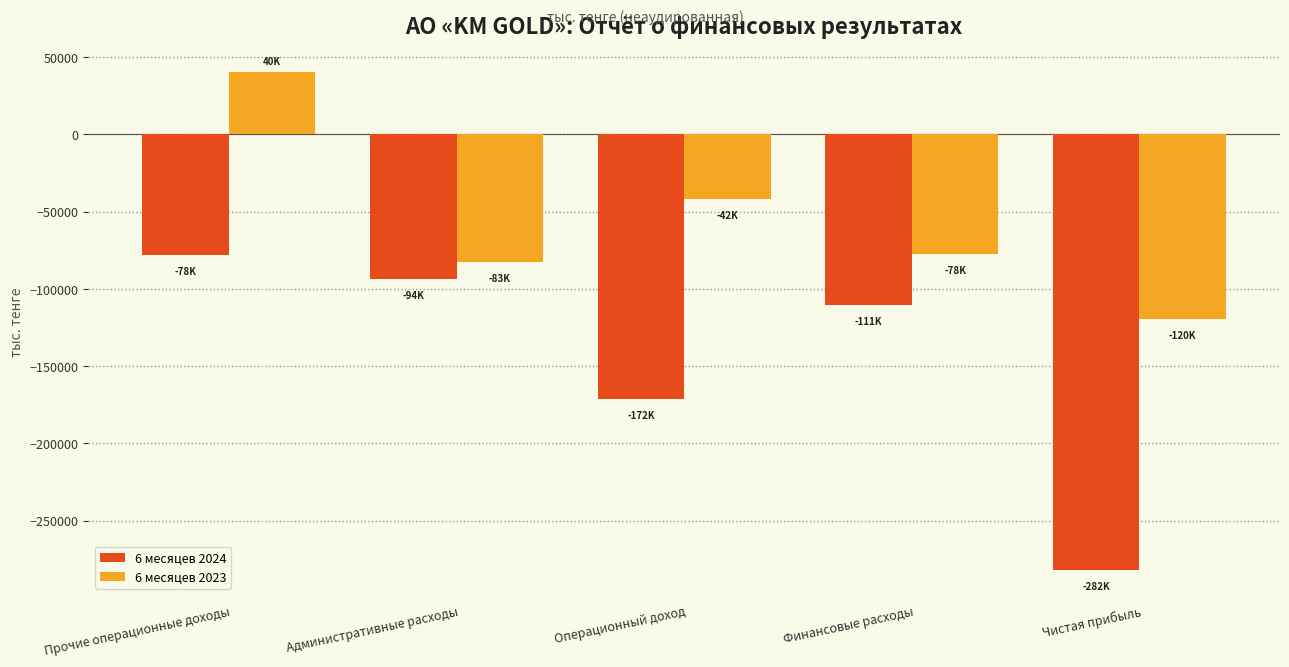

Reading left to right, what are all the values shown in this chart?

6 месяцев 2024: Прочие операционные доходы=-78042.5	Административные расходы=-93608.2	Операционный доход=-171650.7	Финансовые расходы=-110557.2	Чистая прибыль=-282207.8
6 месяцев 2023: Прочие операционные доходы=40477.9	Административные расходы=-82540.7	Операционный доход=-42062.9	Финансовые расходы=-77558.2	Чистая прибыль=-119621.1